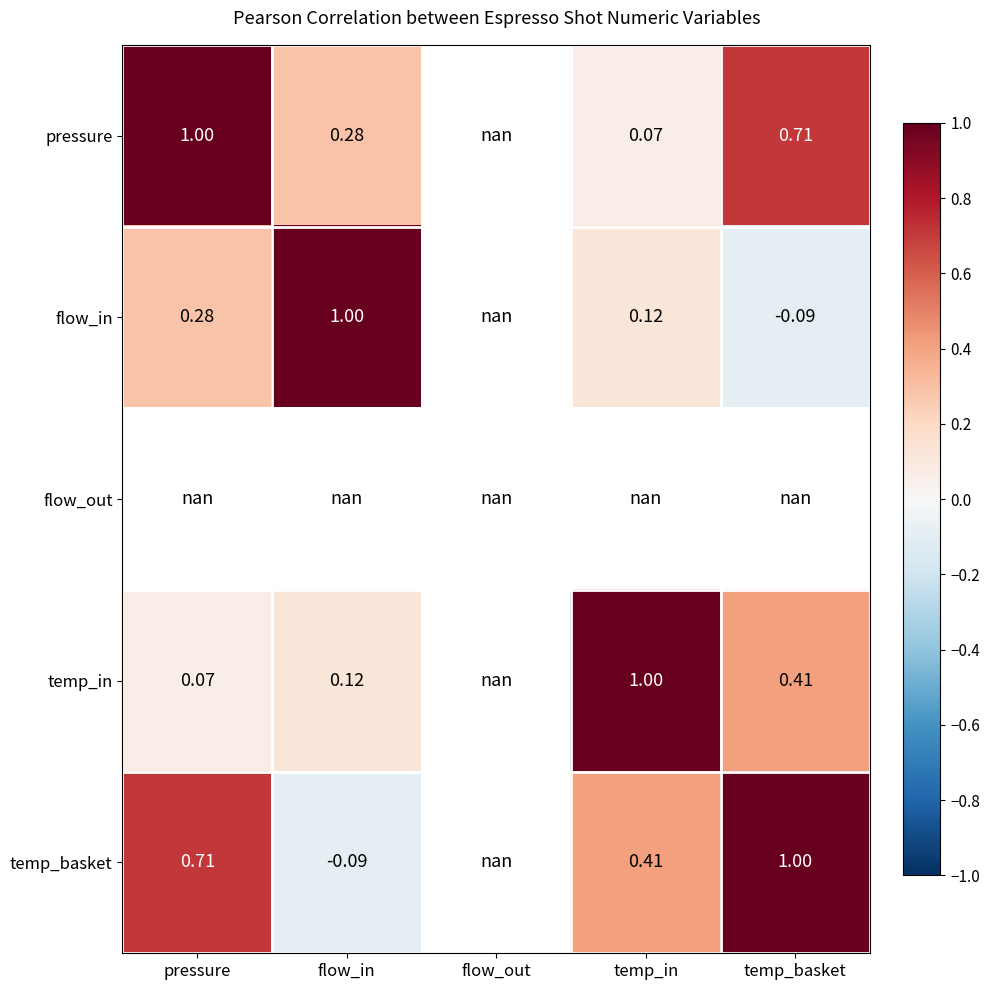

Count the number of data series in this chart.

5